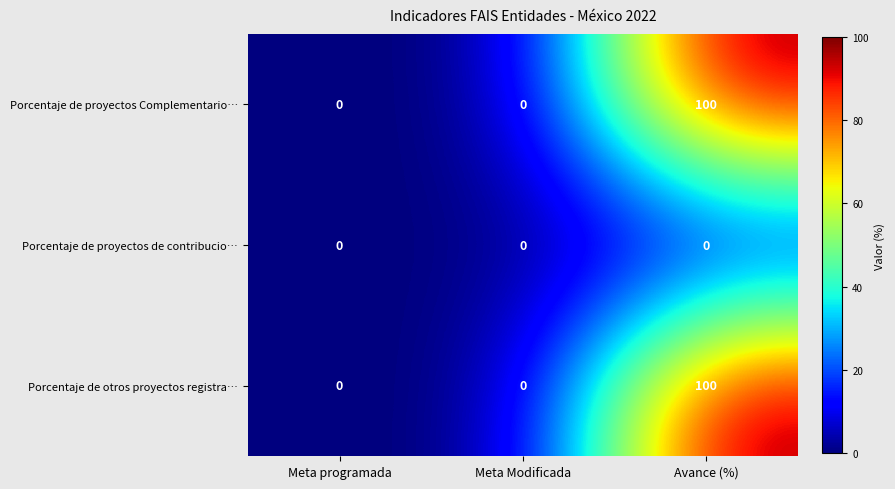

What is the highest value of the Porcentaje de proyectos Complementario… series?

100